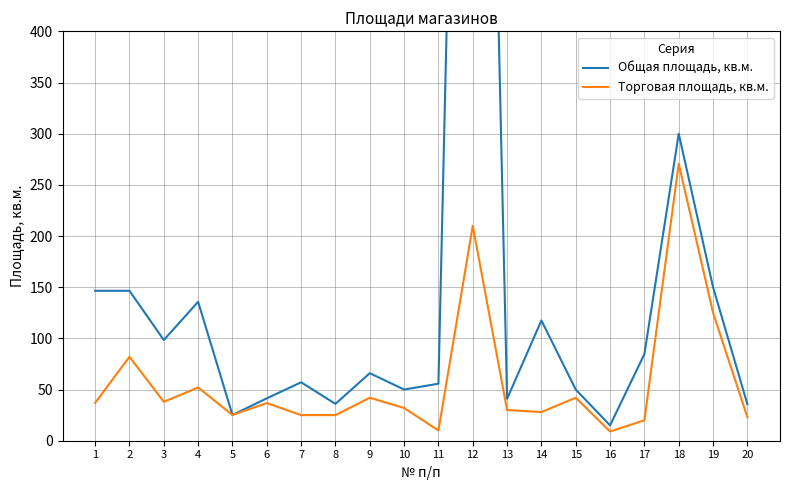

What is the approximate value of Общая площадь, кв.м. at 9?

66.0